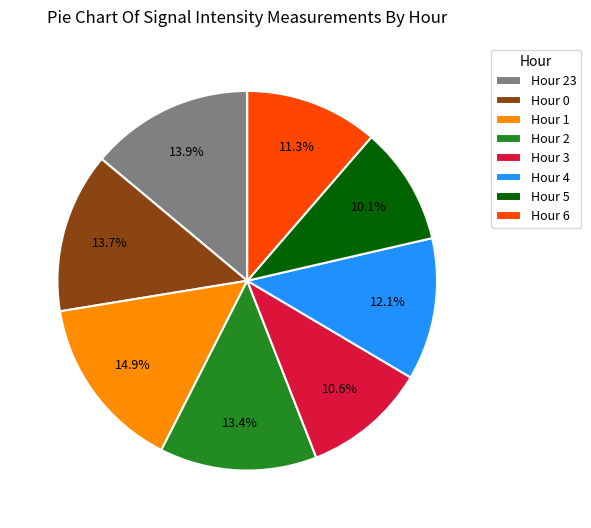

How many slices are in this pie chart?

8